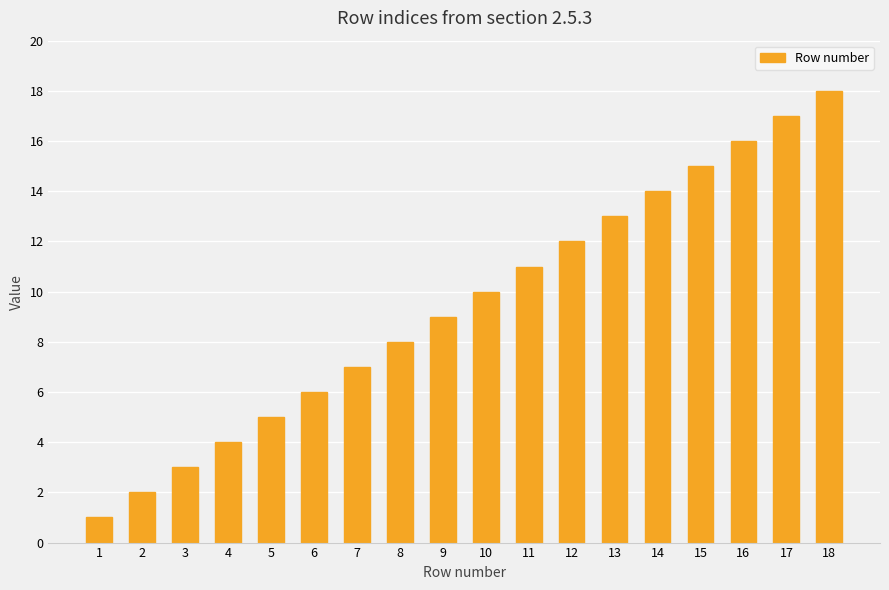

What is the difference between the values at 1 and 7?

6